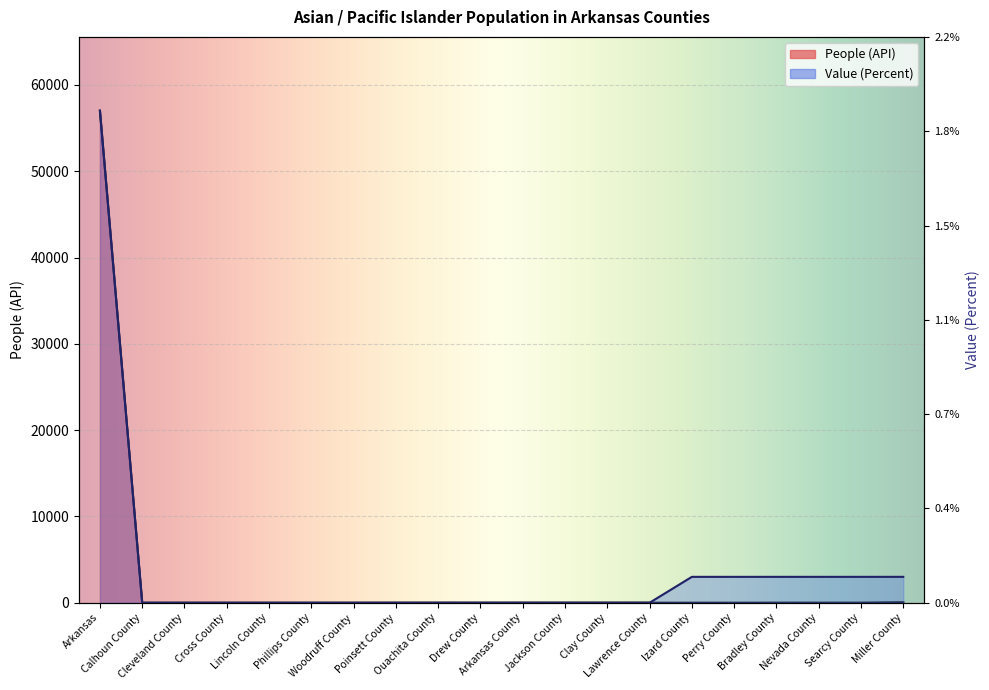

Reading left to right, what are all the values shown in this chart?

People (API): 57015.0	0.0	0.0	0.0	0.0	0.0	0.0	7.0	7.0	6.0	8.0	8.0	7.0	8.0	7.0	6.0	9.0	8.0	8.0	57.0
Value (Percent): 57015.0	0.0	0.0	0.0	0.0	0.0	0.0	0.0	0.0	0.0	0.0	0.0	0.0	0.0	3000.8	3000.8	3000.8	3000.8	3000.8	3000.8